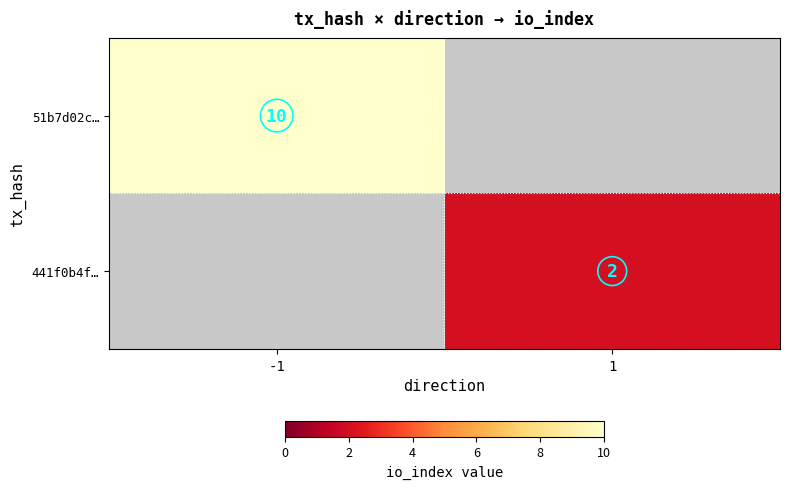

True or false: 441f0b4f… has a value of 1 at 1.

False